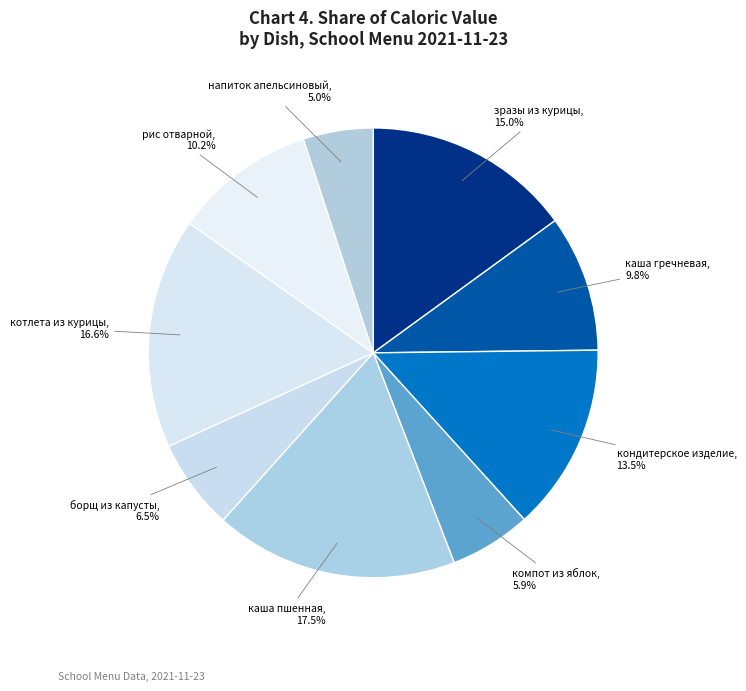

Is there a majority slice in this chart?

No